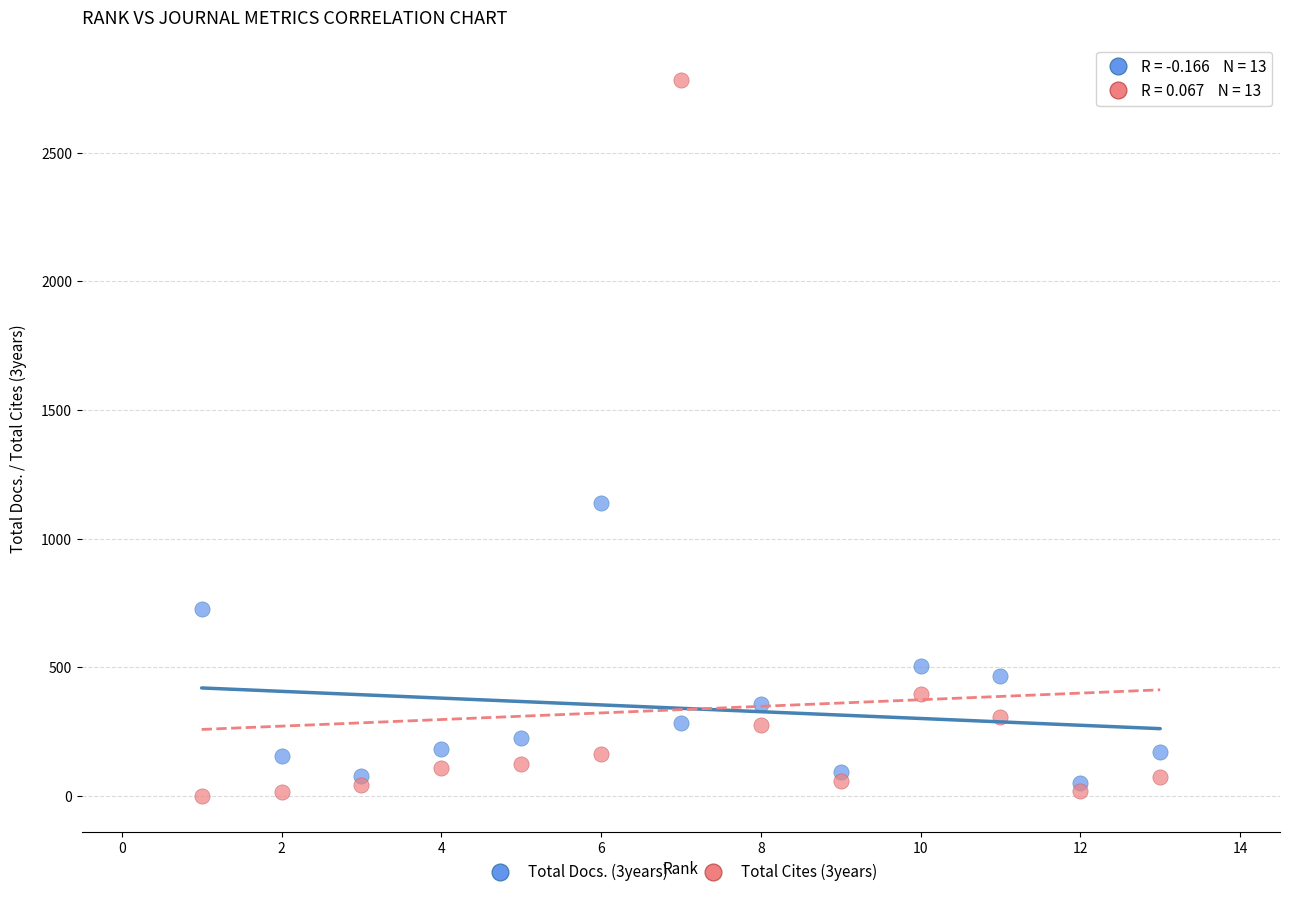

What is the X range (max minus min) for the scatter plot?

12